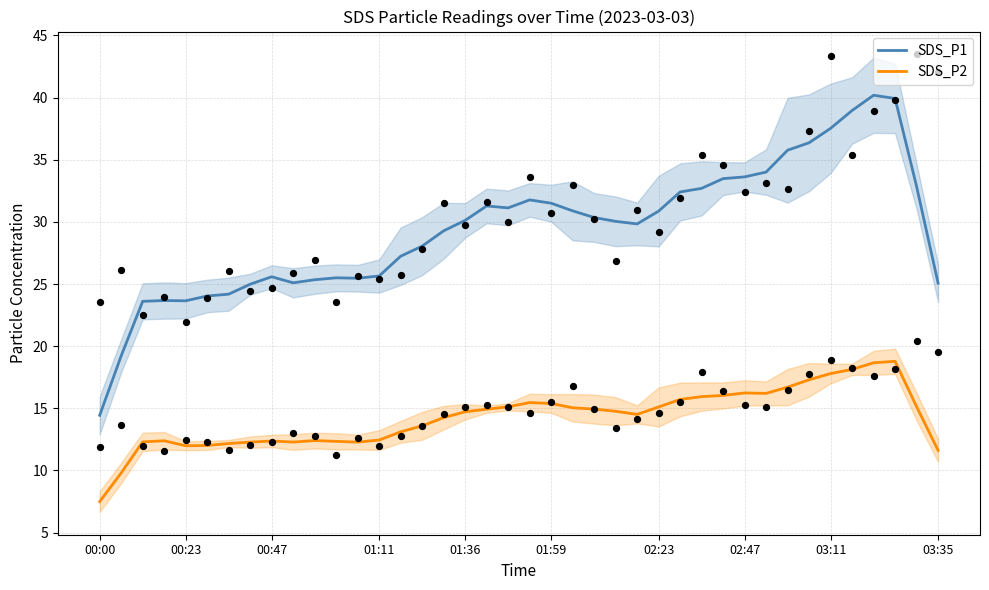

Which series has the largest total across all categories?

SDS_P1